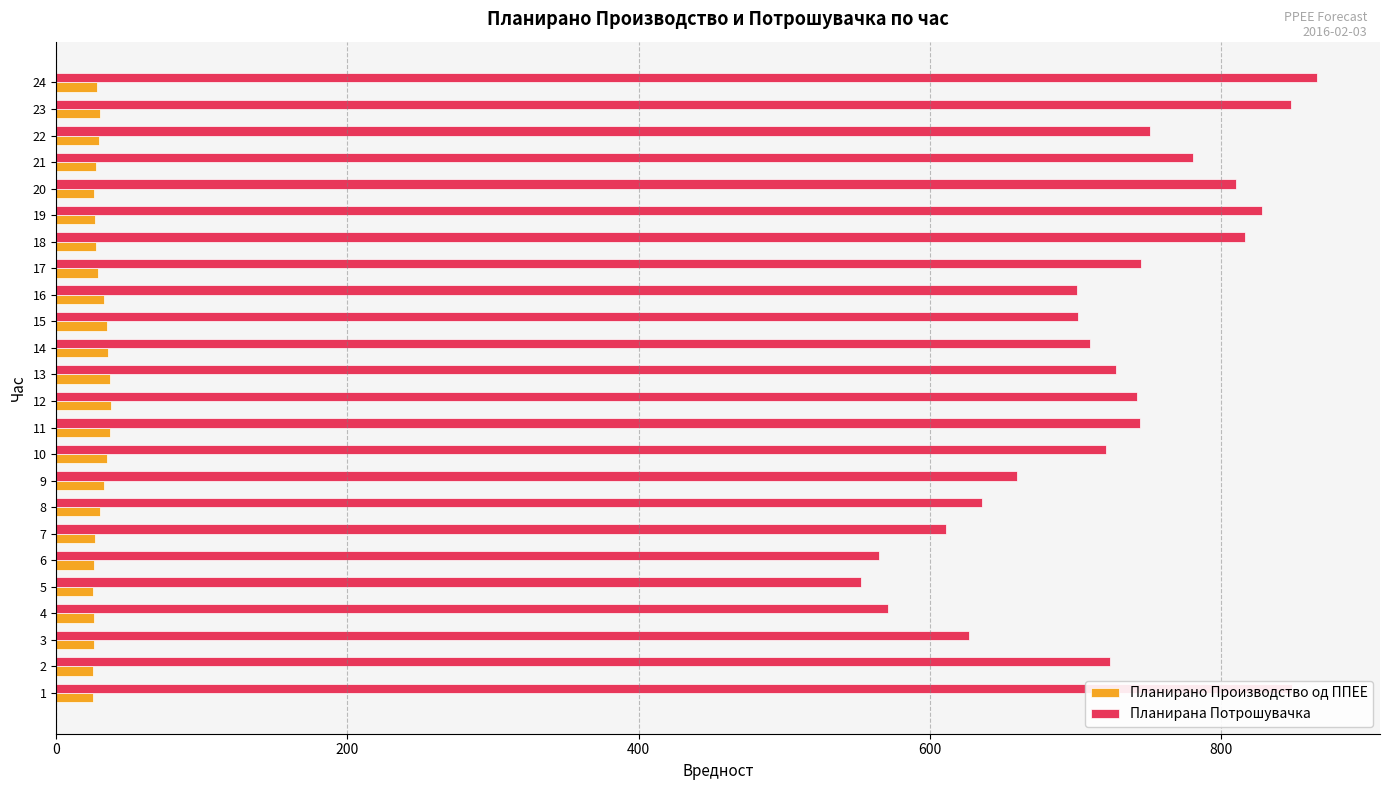

List the series in order of their peak value, lowest first.

Планирано Производство од ППЕЕ, Планирана Потрошувачка